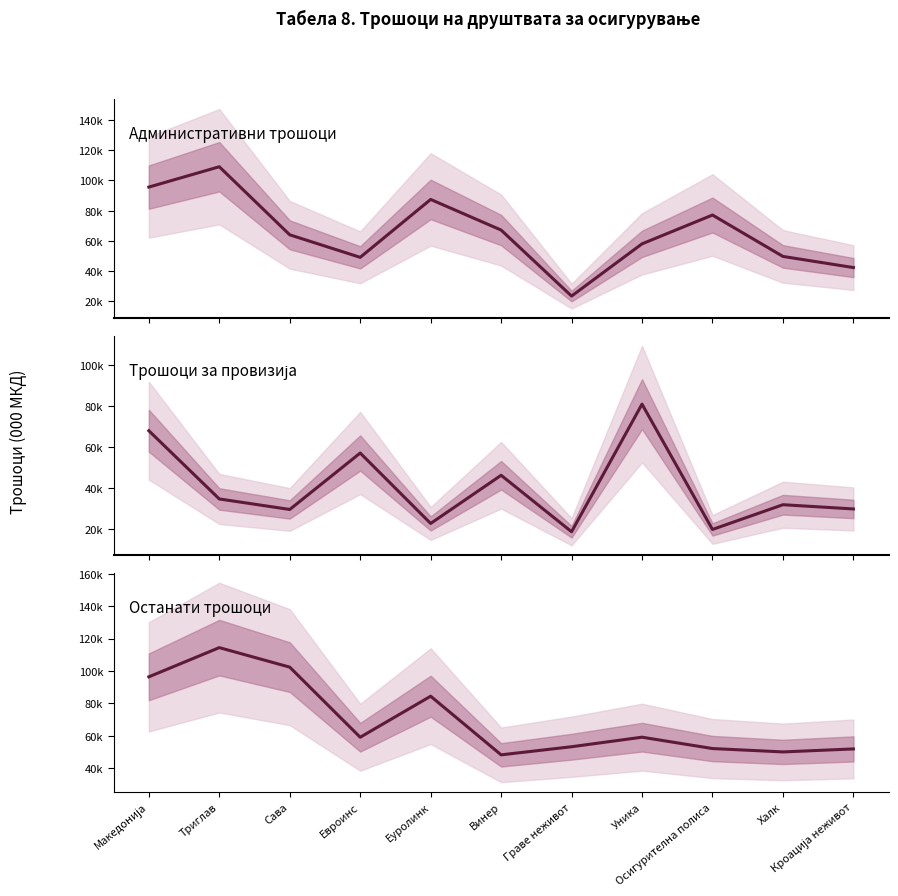

What is the lowest value of the Административни трошоци series?

23447